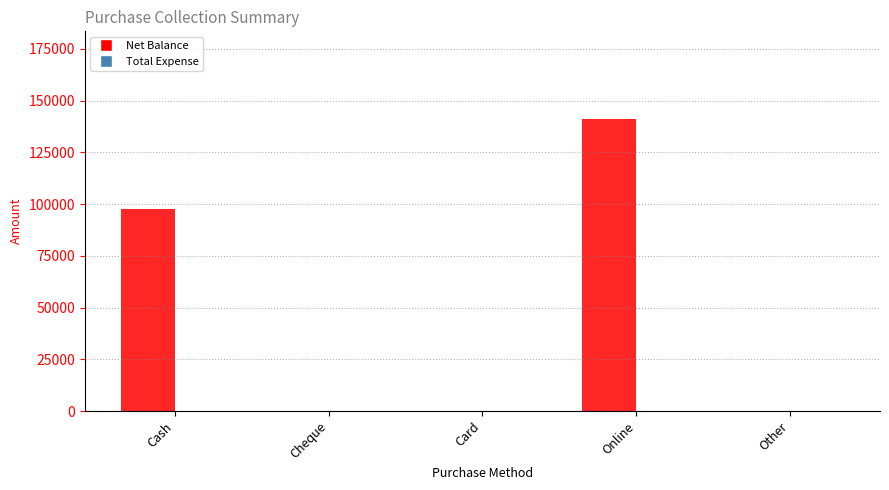

Are the bars horizontal?

No